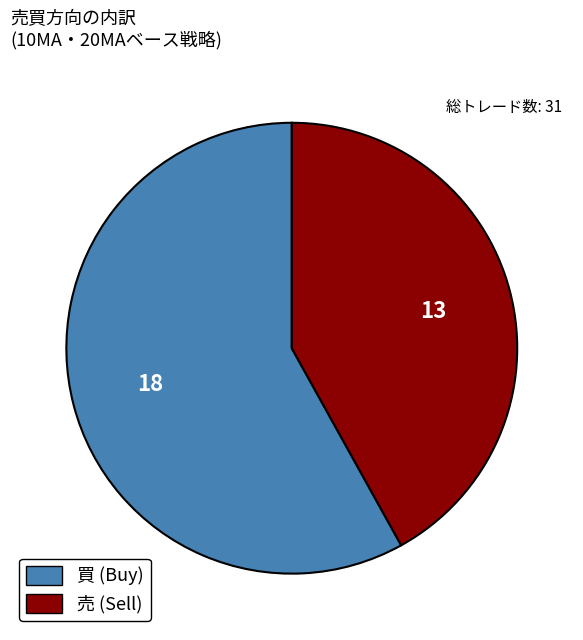

Rank the categories by value from lowest to highest.

売, 買